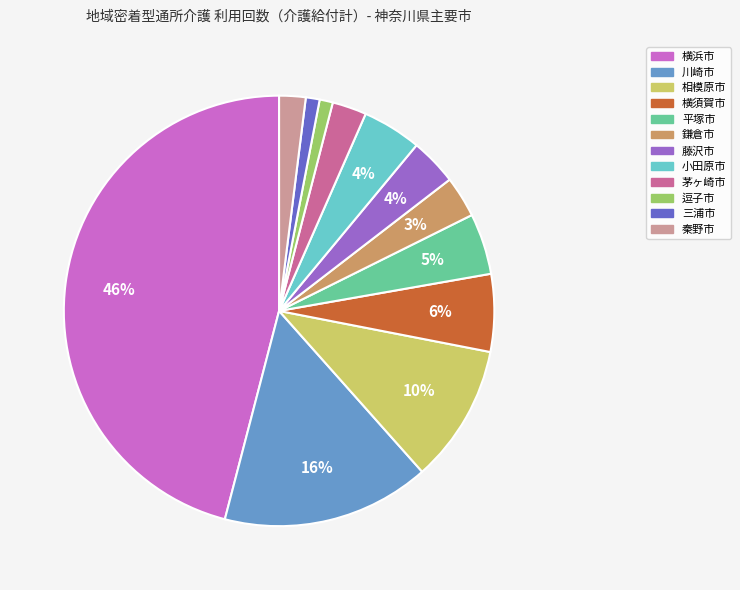

Do 藤沢市 and 平塚市 together represent more than half of the pie?

No